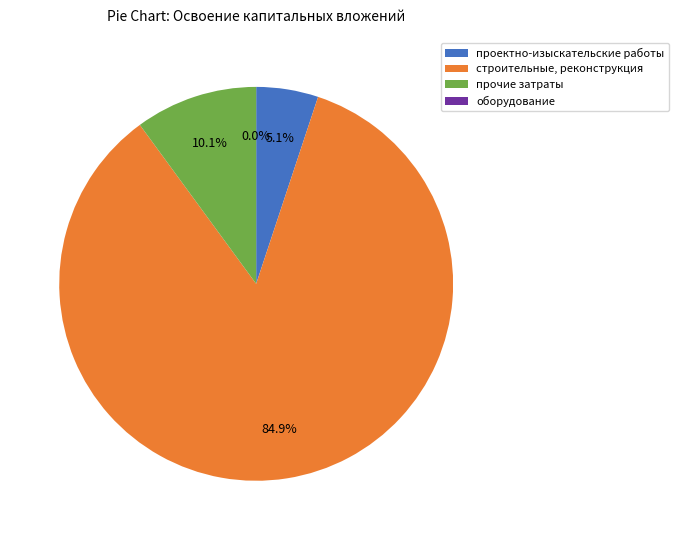

Do строительные работы, реконструкция, монтаж and проектно-изыскательские работы together represent more than half of the pie?

Yes